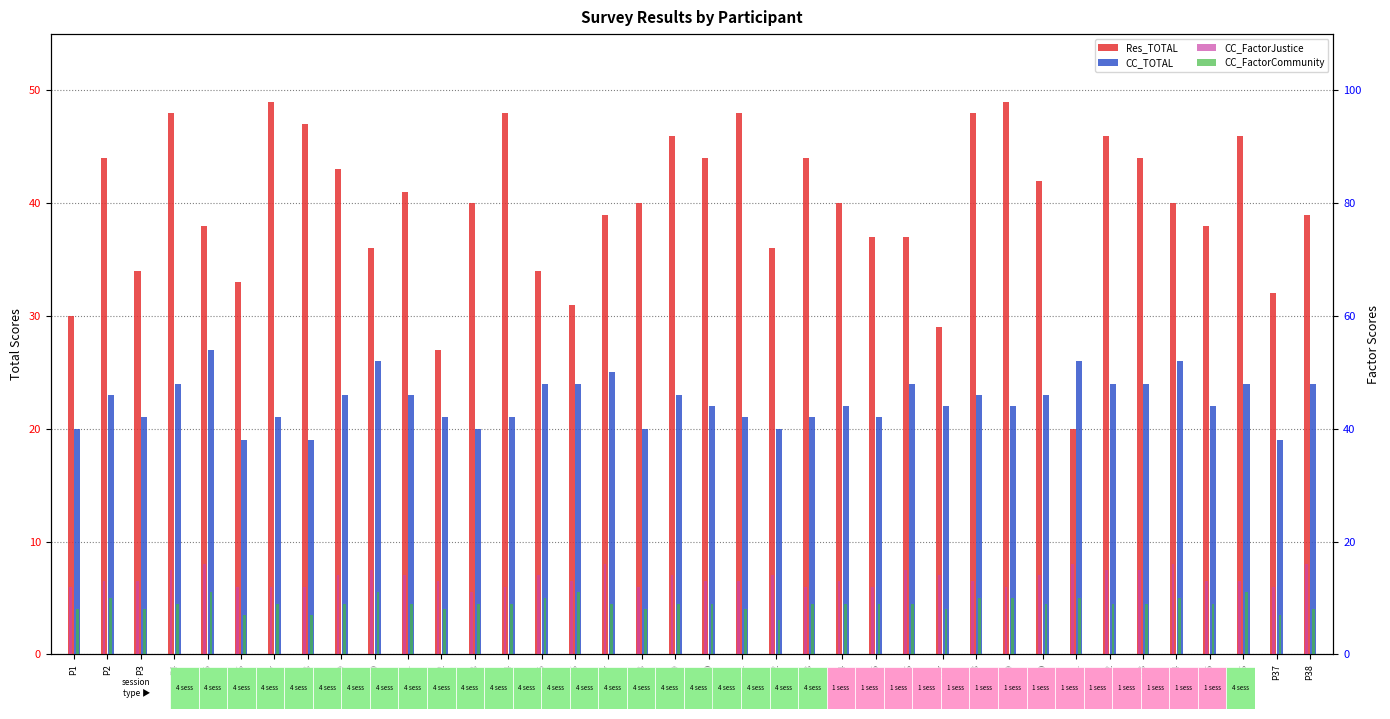

What is the difference between the maximum and minimum values in the CC_TOTAL series?

8